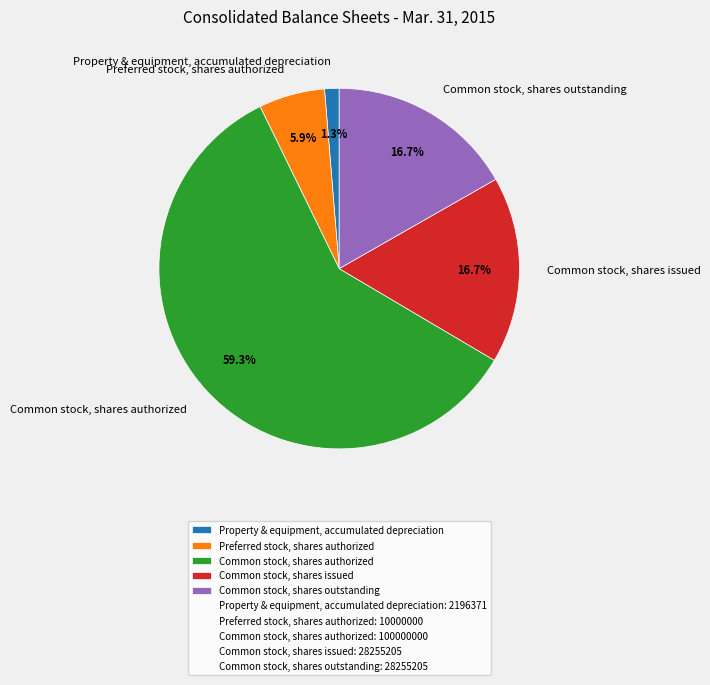

To the nearest percent, what is the combined percentage of Common stock, shares authorized and Preferred stock, shares authorized?

65%